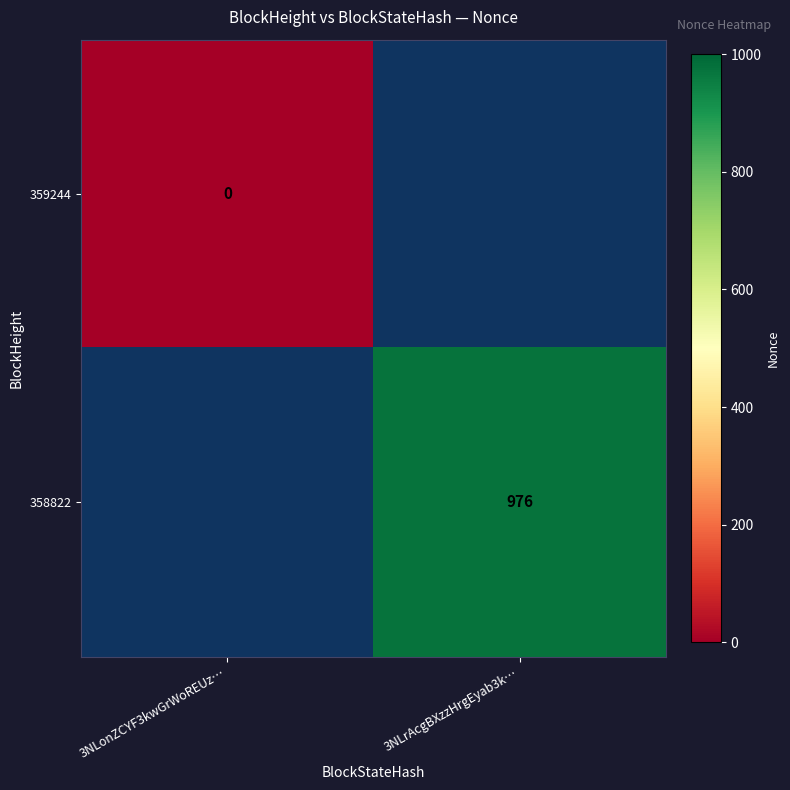

Which label corresponds to the smallest value in the chart?

3NLonZCYF3kwGrWoREUz…